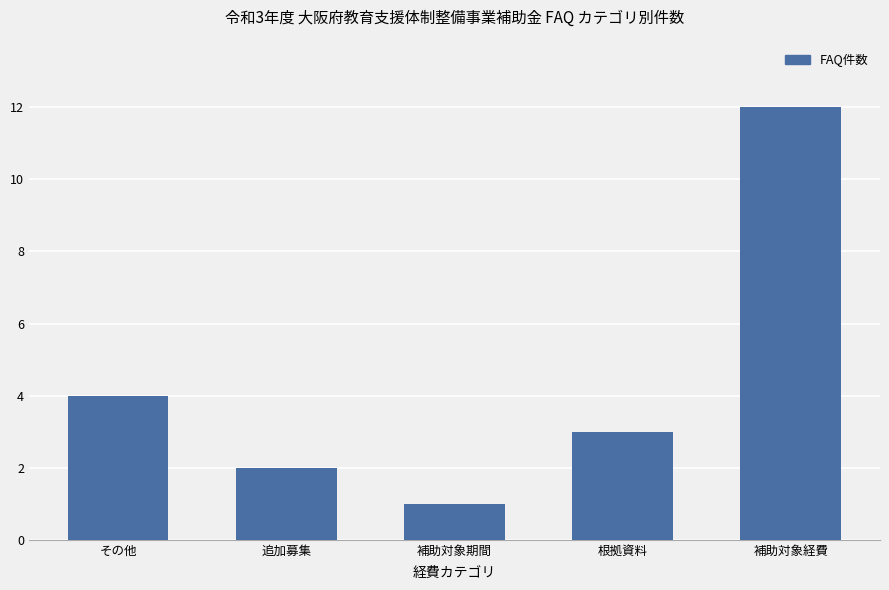

True or false: the data shows 4 at その他.

True